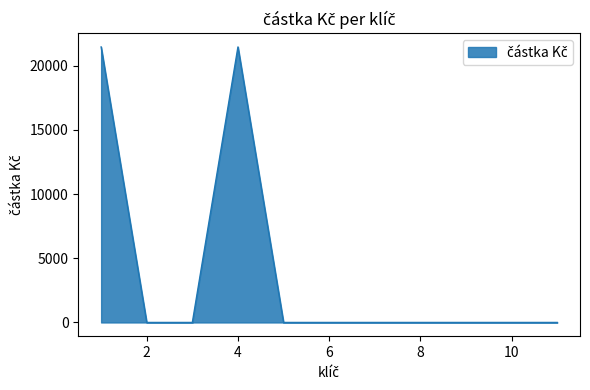

Reading right to left, extract all data points from this chart.

0	0	0	0	0	0	0	21450	0	0	21450